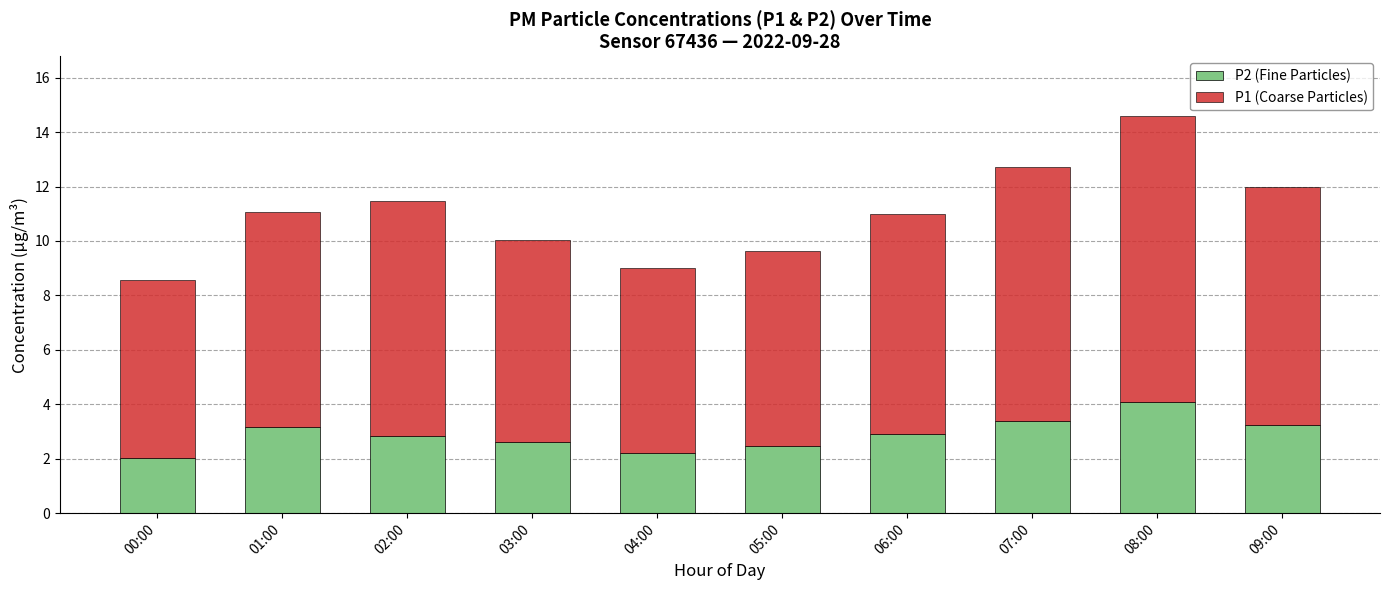

What is the highest value of the P2 (Fine Particles) series?

4.1